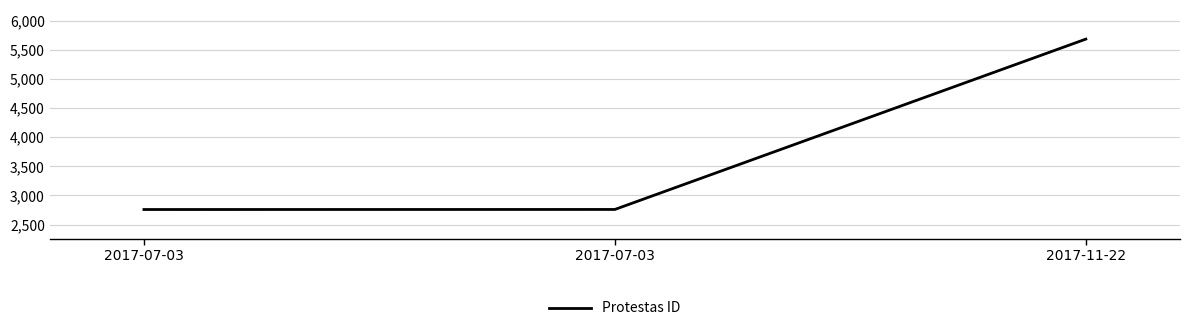

What is the label of the 2nd point from the left?

2017-07-03